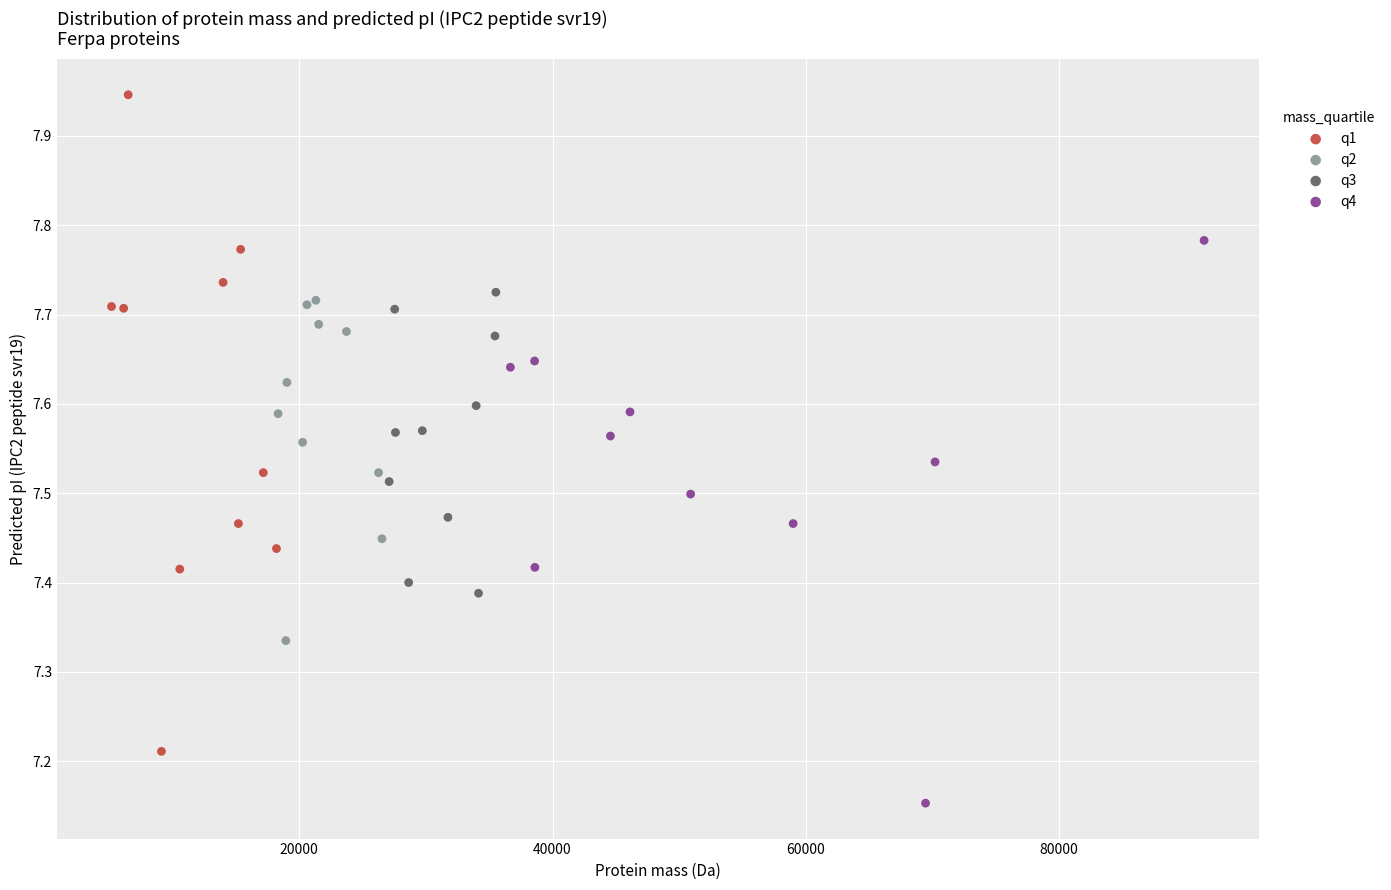

Which series has the widest spread of Y values?

q1